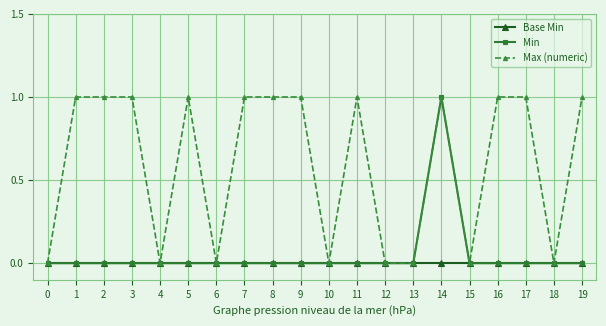

True or false: Max (numeric) has more than 0 interior local peaks.

True